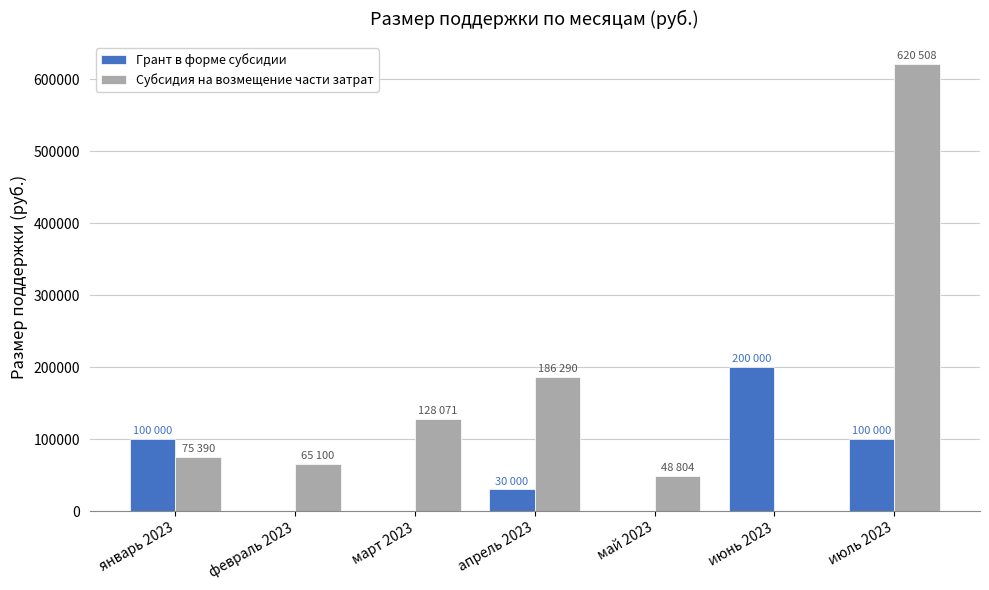

Reading left to right, list all the values displayed in this chart.

Грант в форме субсидии: январь 2023=100000	февраль 2023=0	март 2023=0	апрель 2023=30000	май 2023=0	июнь 2023=200000	июль 2023=100000
Субсидия на возмещение части затрат: январь 2023=75390	февраль 2023=65100	март 2023=128071	апрель 2023=186290	май 2023=48804	июнь 2023=0	июль 2023=620508